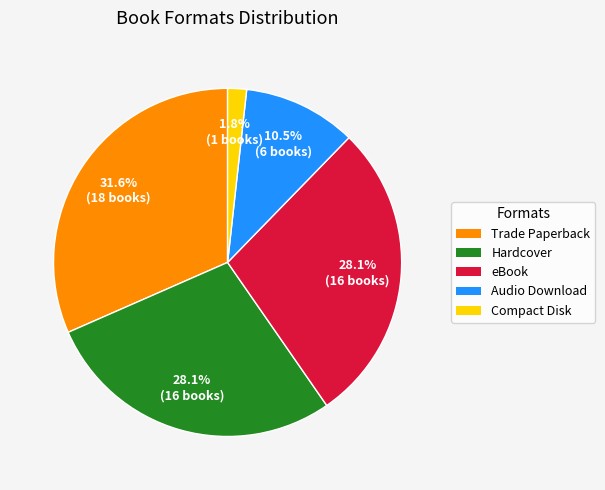

The Hardcover slice represents 34% of the pie. True or false?

False